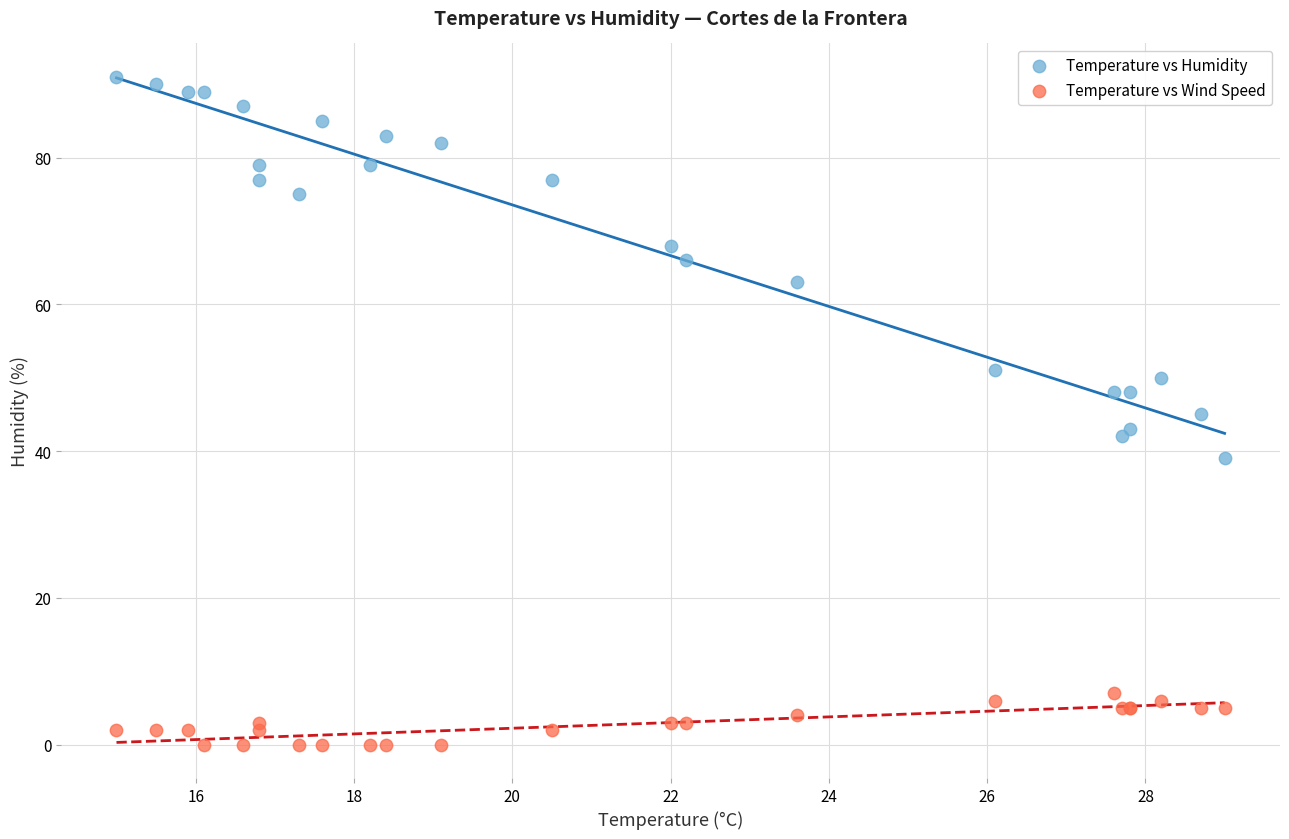

Which series has the largest Y range (max minus min)?

Temperature vs Humidity